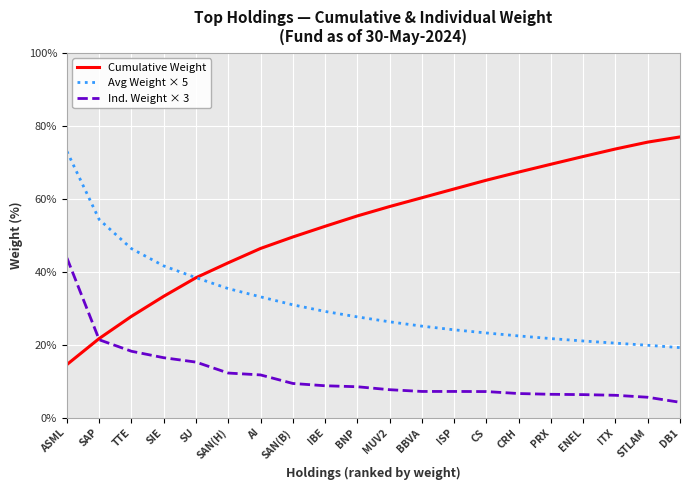

What is the spread (max minus min) of values at SAN(H)?

30.2